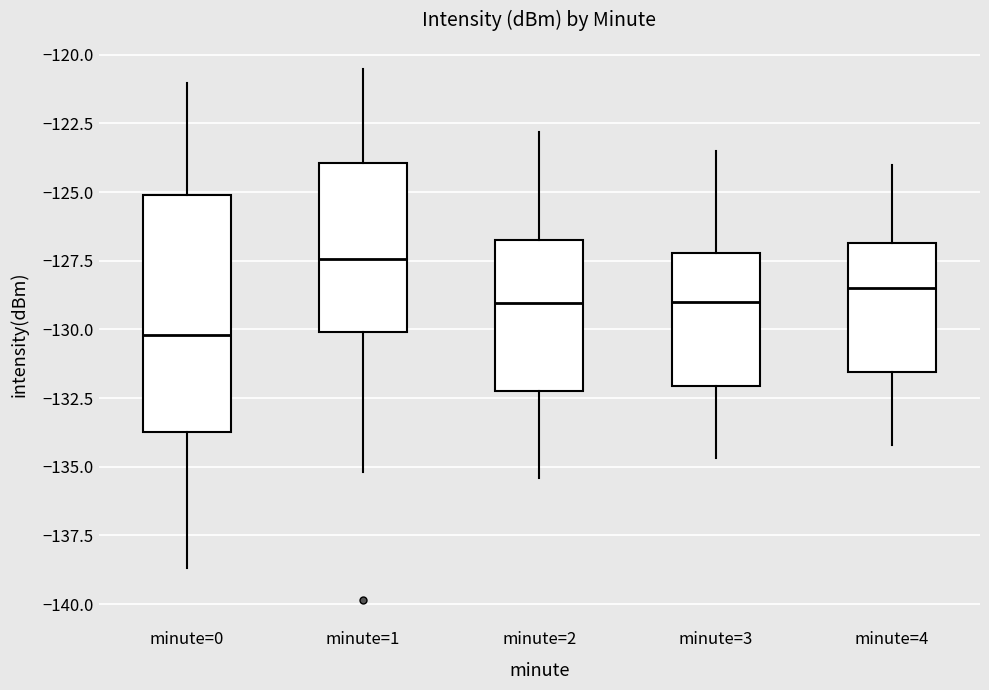

Where does the upper whisker of the box for minute=0 end on the y-axis? The values are not printed on the chart, so give them approximately, as read against the axis.

-121.0